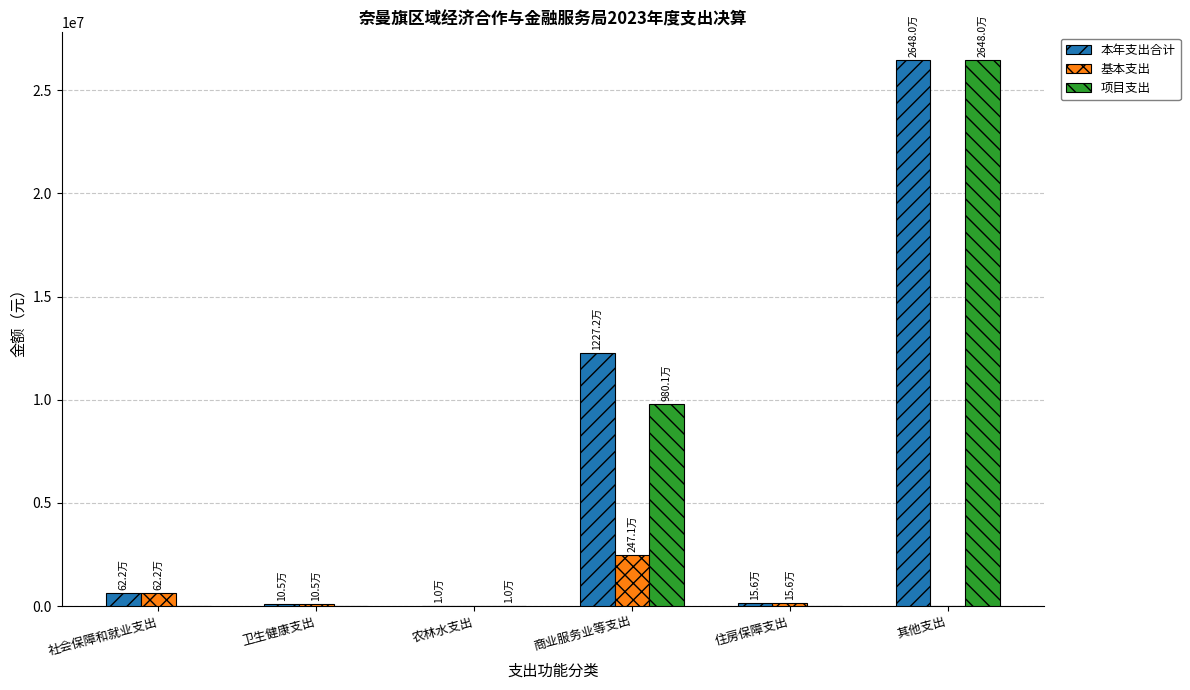

Between 商业服务业等支出 and 其他支出, which series saw the biggest shift?

项目支出